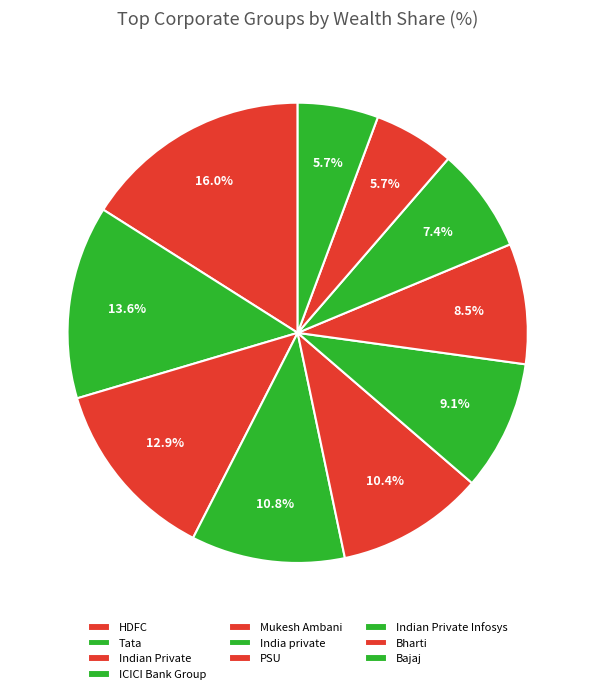

To the nearest percent, what portion does ICICI Bank Group represent?

11%